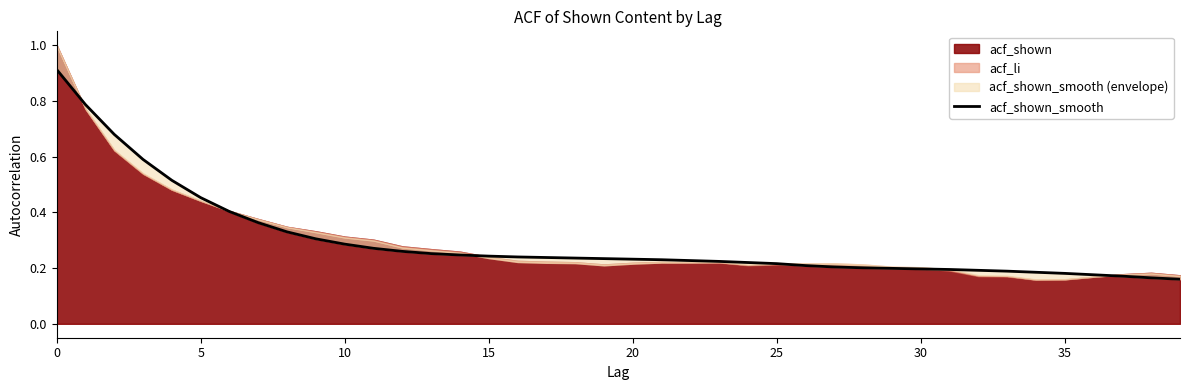

True or false: the data shows 0.2 at 32.

True